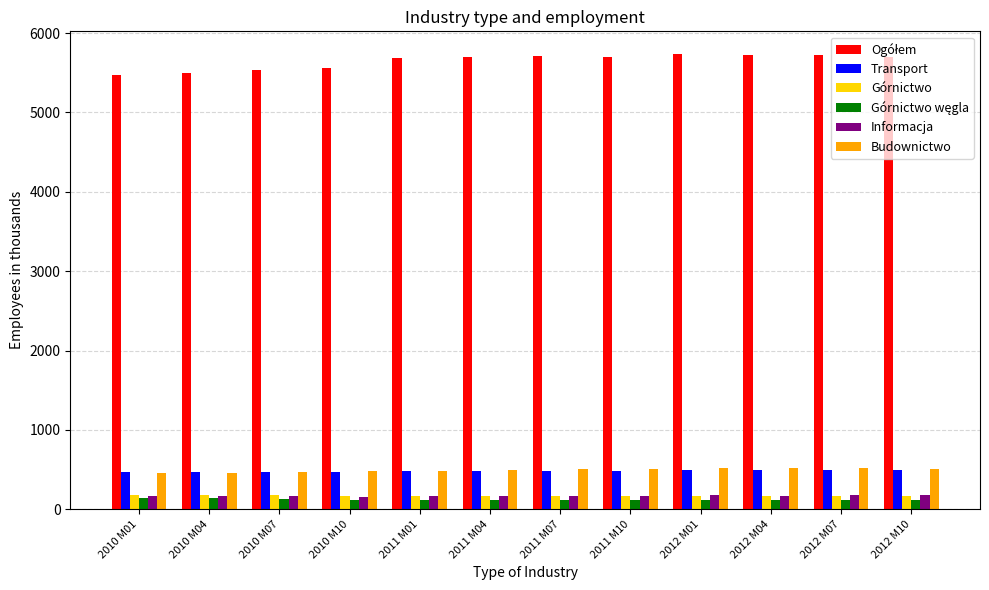

What is the total value across all series at 2010 M04?

6907